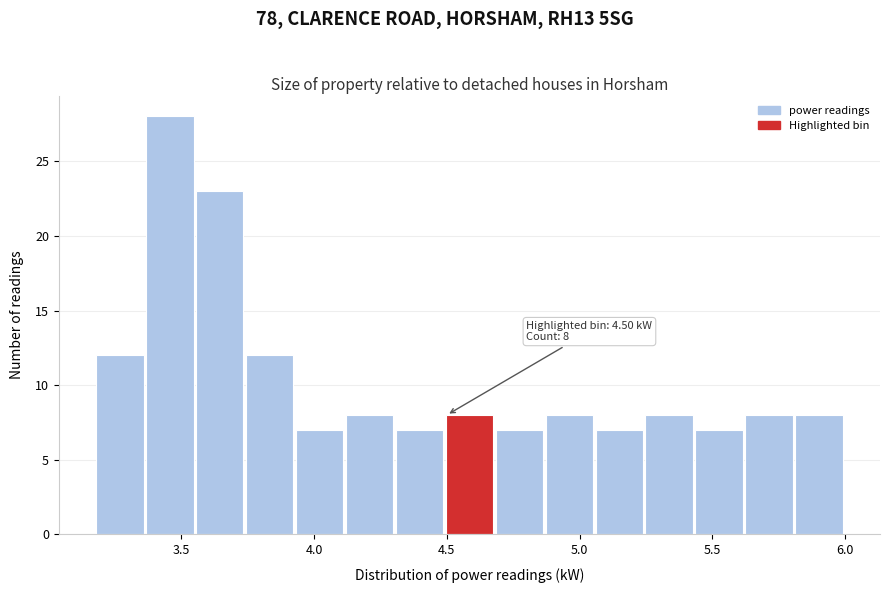

Around what value on the x-axis is the tallest bar? Give the approximate position of its centre, as read against the axis.

3.45